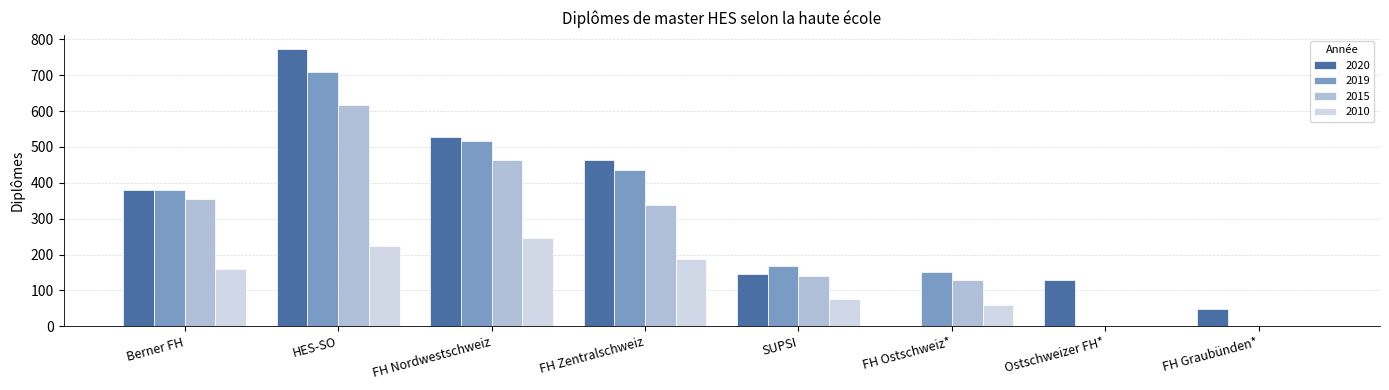

Which series has the largest total across all categories?

2020